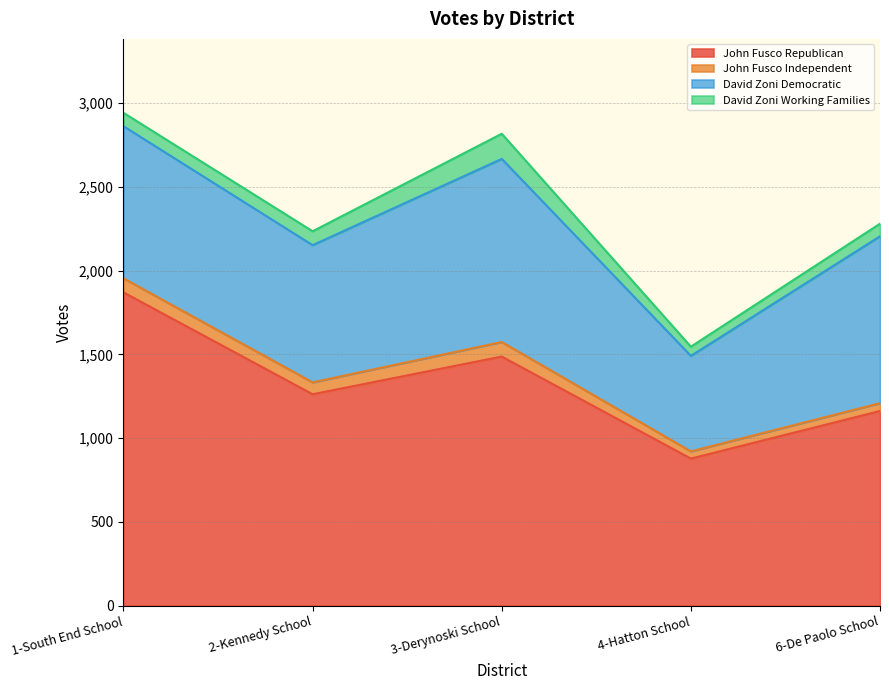

At which category is the sum across all series the highest?

1-South End School